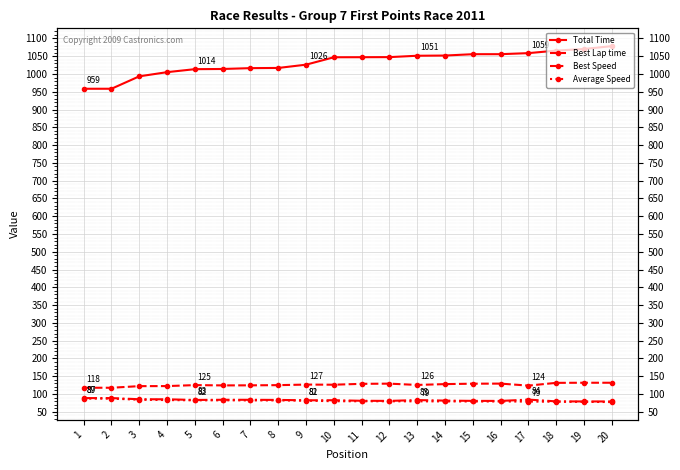

What is the difference between the second highest and second lowest values in the Average Speed series?

9.1